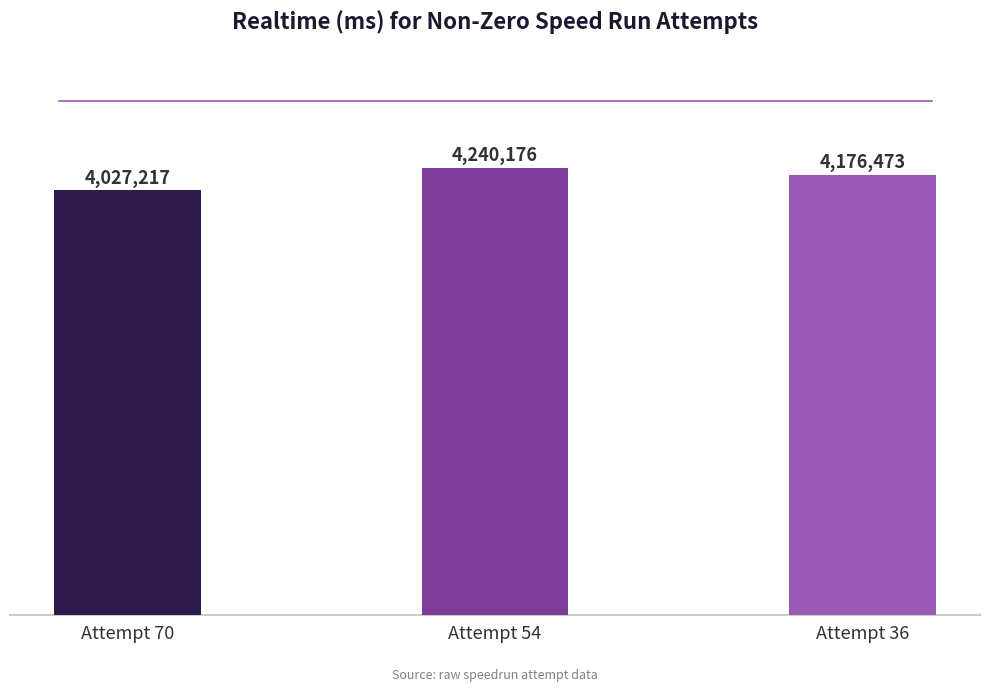

What is the smallest value displayed?

4027217